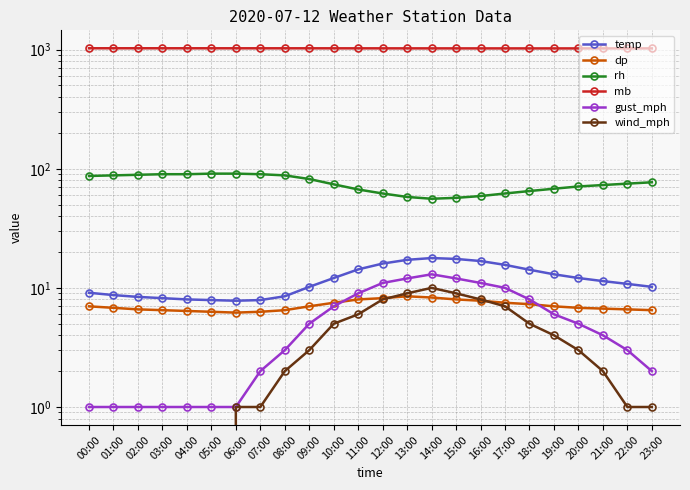

At how many categories does at least one series exceed 639?

24